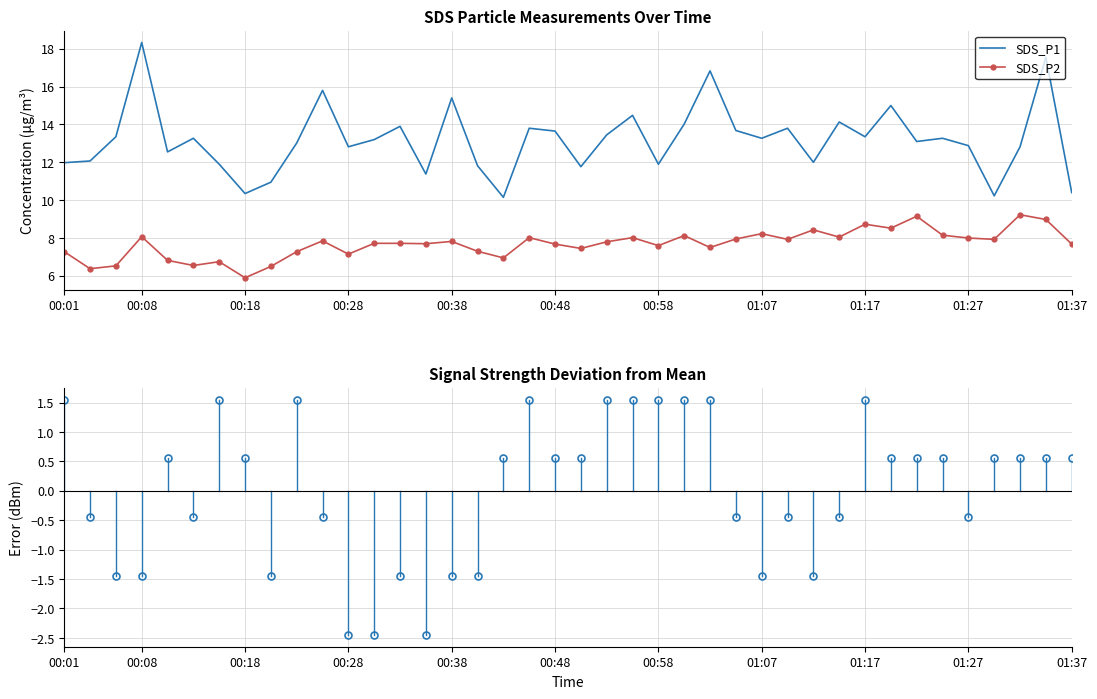

True or false: SDS_P1 has a value of 4.5 at 00:18.

False